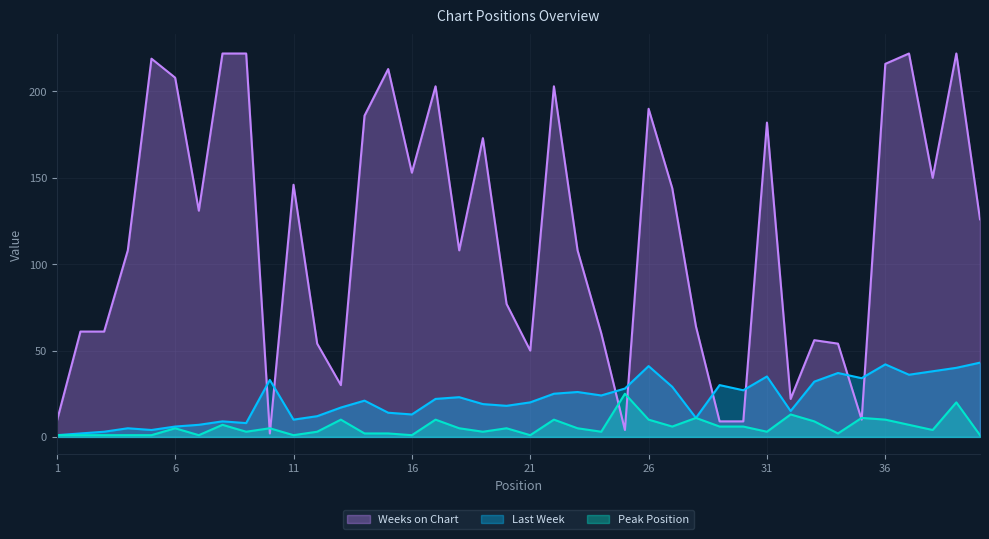

How many interior local peaks does the Weeks on Chart series have?

11